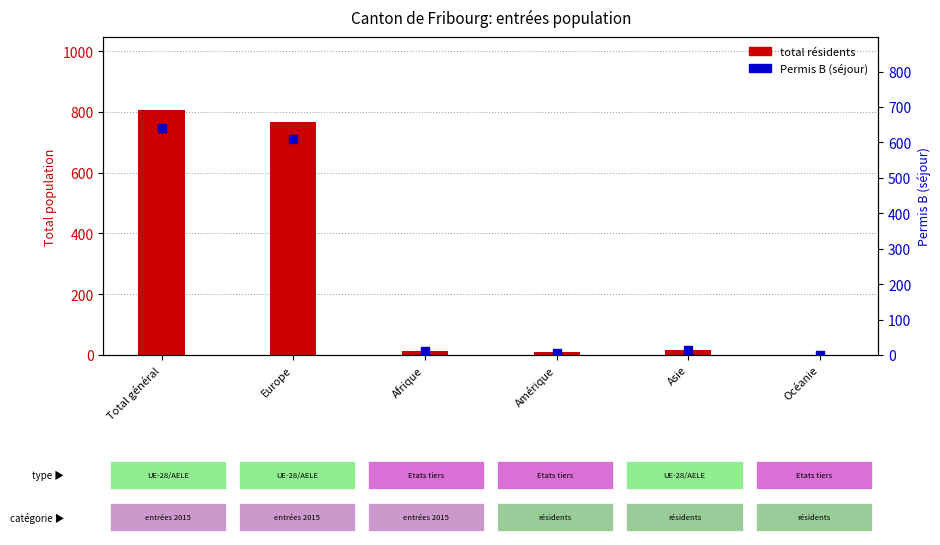

What is the total value across all series at Asie?

28